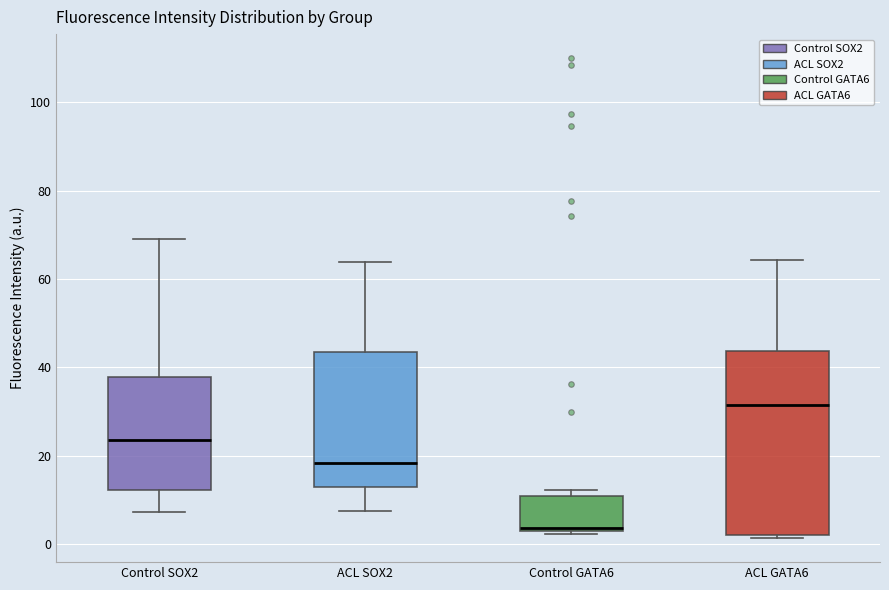

Where is the upper edge of the box for ACL GATA6 on the y-axis? The values are not printed on the chart, so give them approximately, as read against the axis.

44